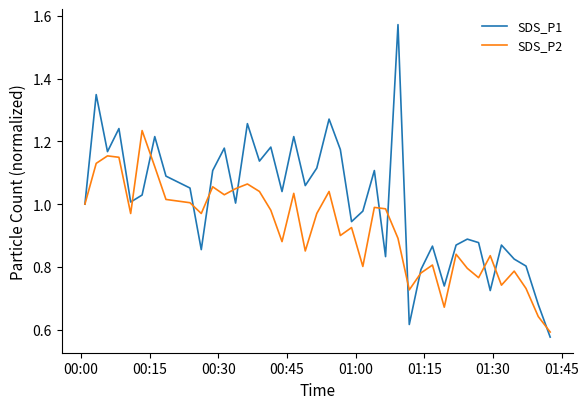

Which series has the largest range (max minus min)?

SDS_P1